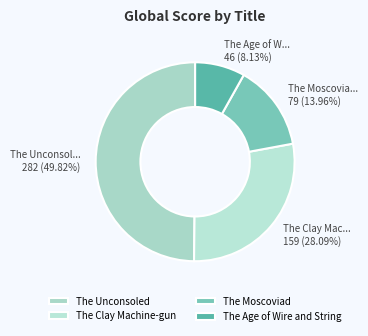

What is the smallest slice in the pie chart?

The Age of Wire and String